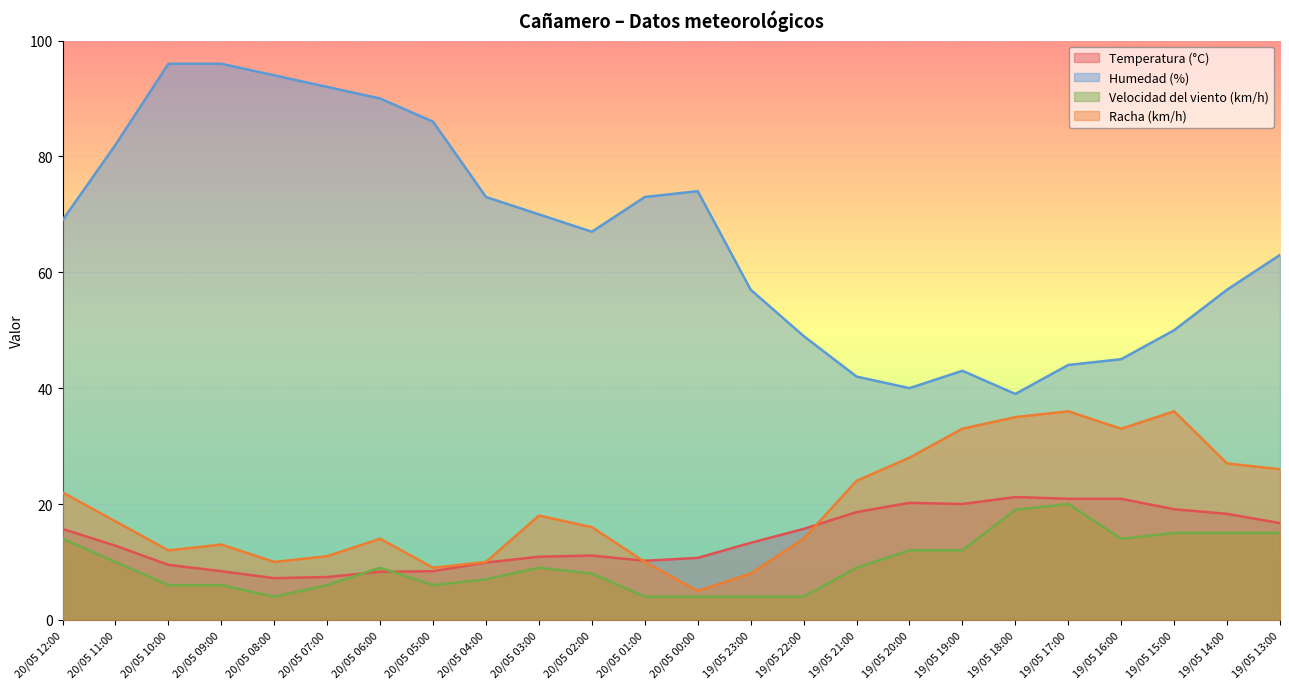

Reading right to left, transcribe all the data shown in this chart.

Temperatura (°C): 16.7	18.3	19.1	20.9	20.9	21.2	20.0	20.2	18.6	15.7	13.3	10.7	10.2	11.1	10.9	9.9	8.4	8.3	7.4	7.2	8.4	9.5	12.8	15.7
Humedad (%): 63.0	57.0	50.0	45.0	44.0	39.0	43.0	40.0	42.0	49.0	57.0	74.0	73.0	67.0	70.0	73.0	86.0	90.0	92.0	94.0	96.0	96.0	82.0	69.0
Velocidad del viento (km/h): 15.0	15.0	15.0	14.0	20.0	19.0	12.0	12.0	9.0	4.0	4.0	4.0	4.0	8.0	9.0	7.0	6.0	9.0	6.0	4.0	6.0	6.0	10.0	14.0
Racha (km/h): 26.0	27.0	36.0	33.0	36.0	35.0	33.0	28.0	24.0	14.0	8.0	5.0	10.0	16.0	18.0	10.0	9.0	14.0	11.0	10.0	13.0	12.0	17.0	22.0